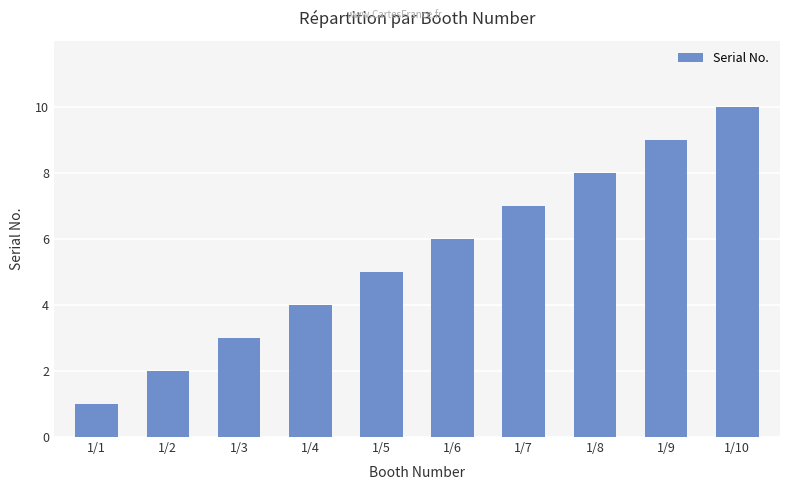

Reading right to left, extract all data points from this chart.

10	9	8	7	6	5	4	3	2	1